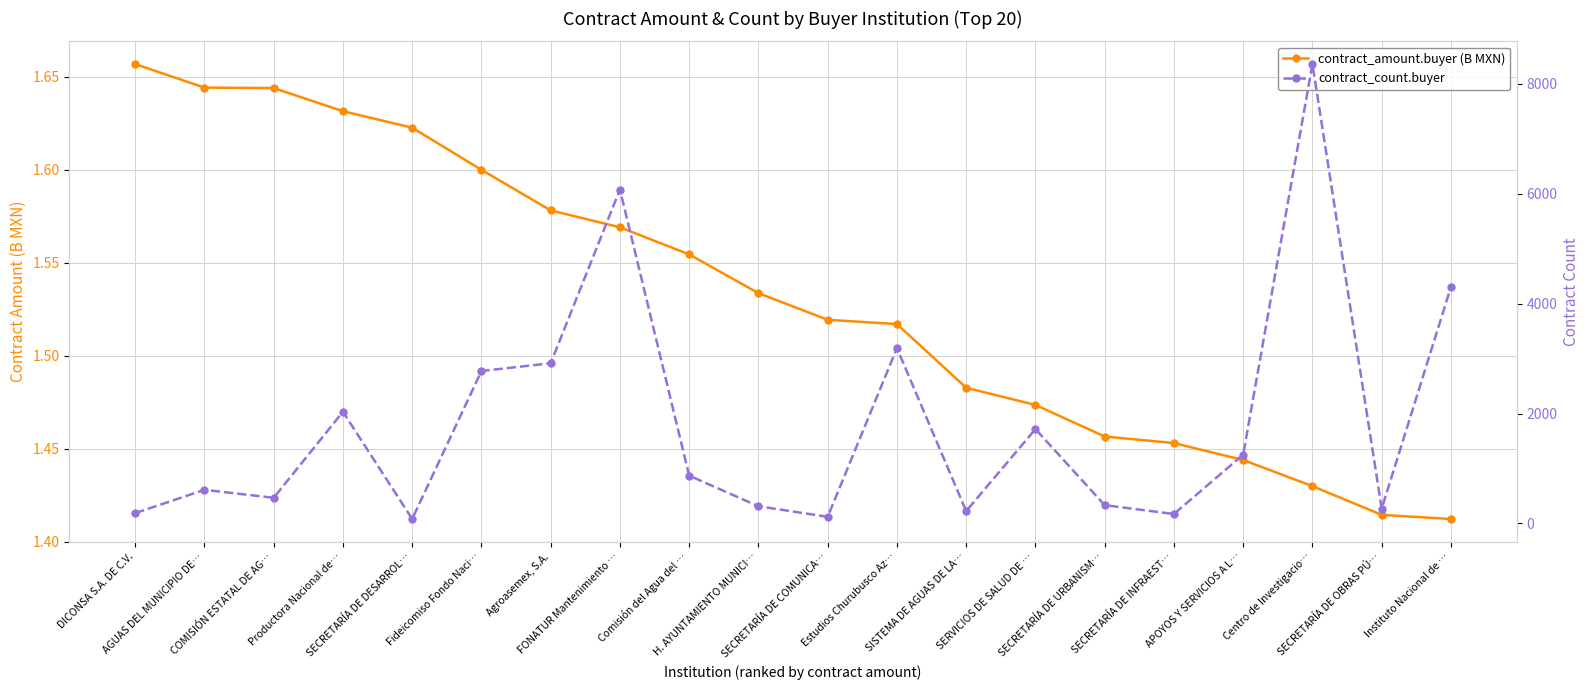

What is the approximate value of contract_count.buyer at AGUAS DEL MUNICIPIO DE…?

612.0